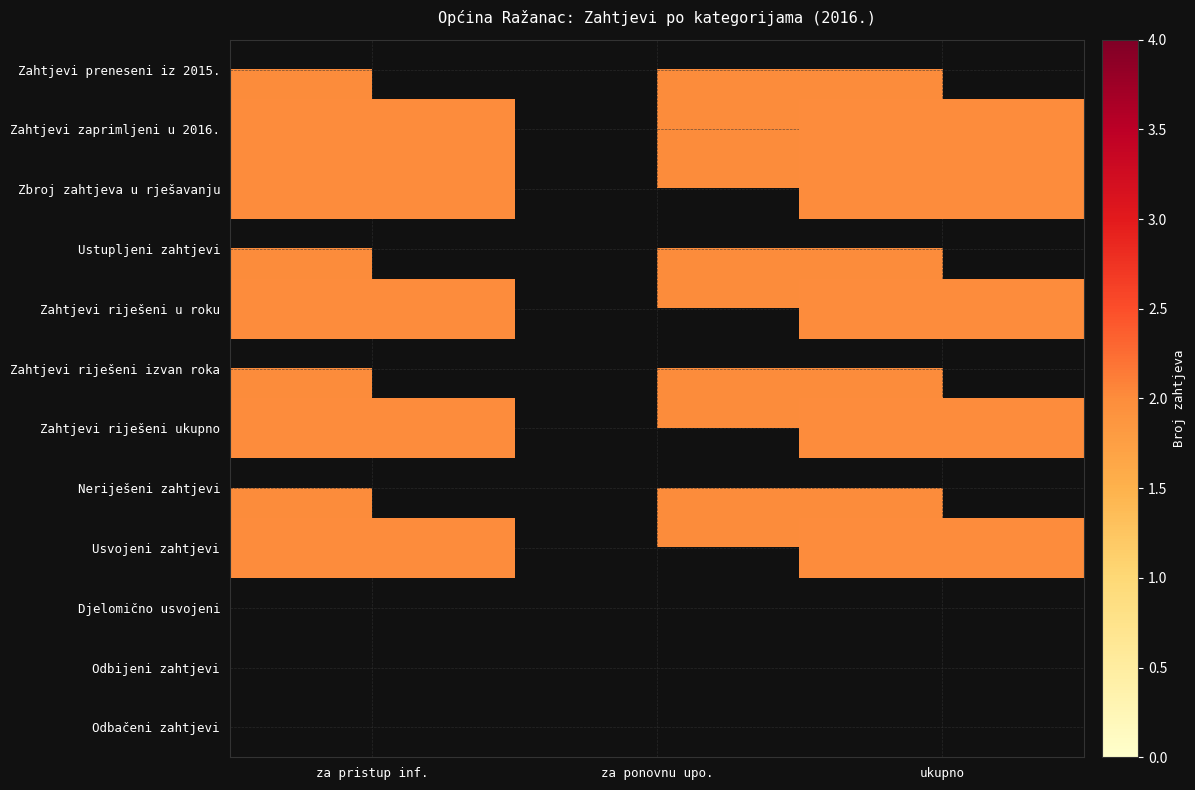

At how many categories does at least one series exceed 0?

2